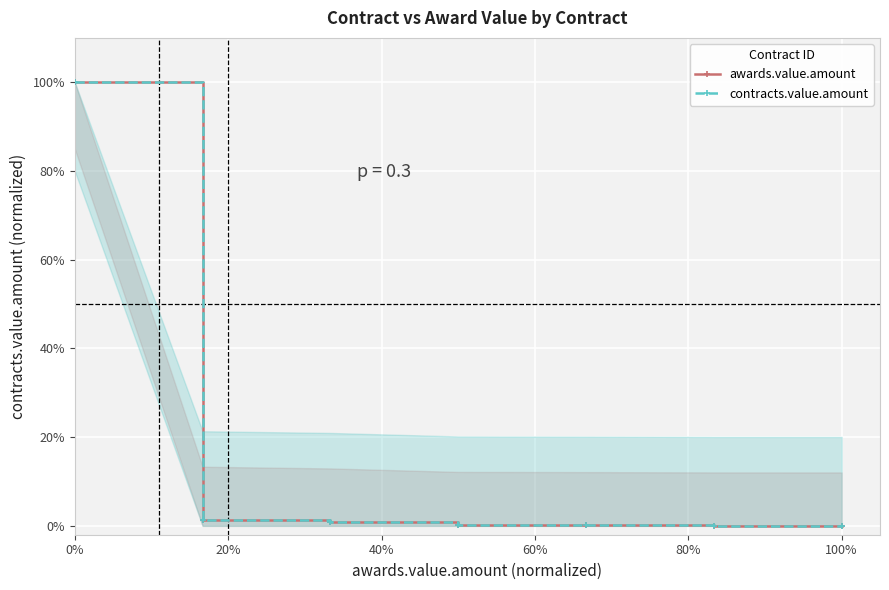

Rank the series by their maximum value, from lowest to highest.

awards.value.amount, contracts.value.amount